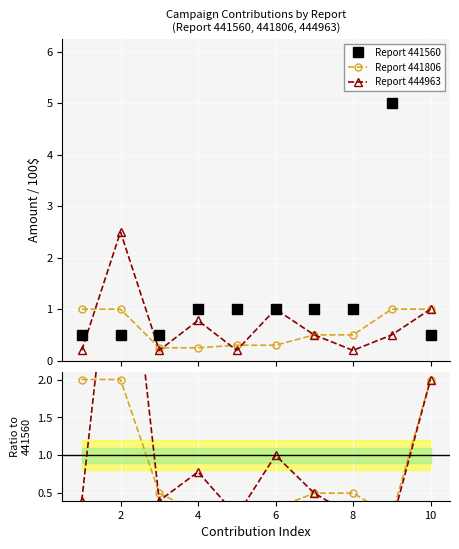

How many data points in Report 441560 are above 1?

1